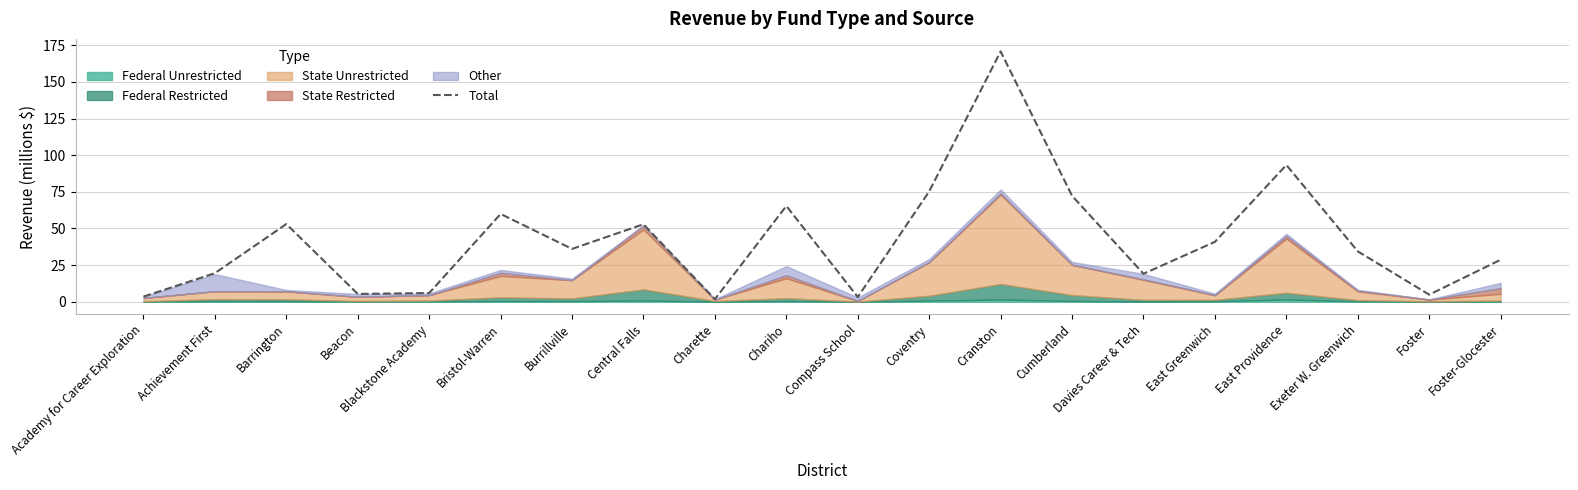

What is the label of the 17th point from the left?

East Providence